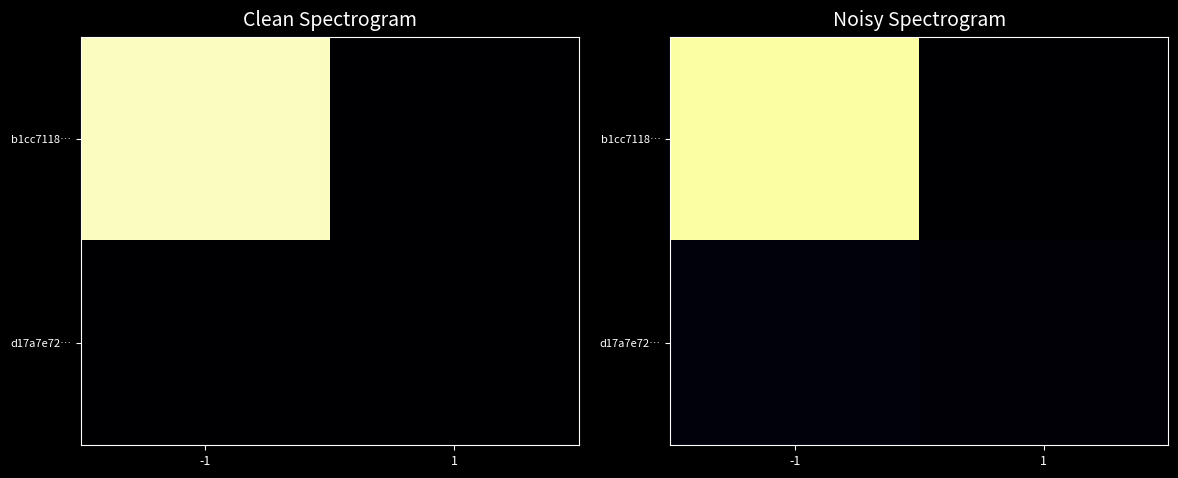

What is the total value across all series at -1?

111.2